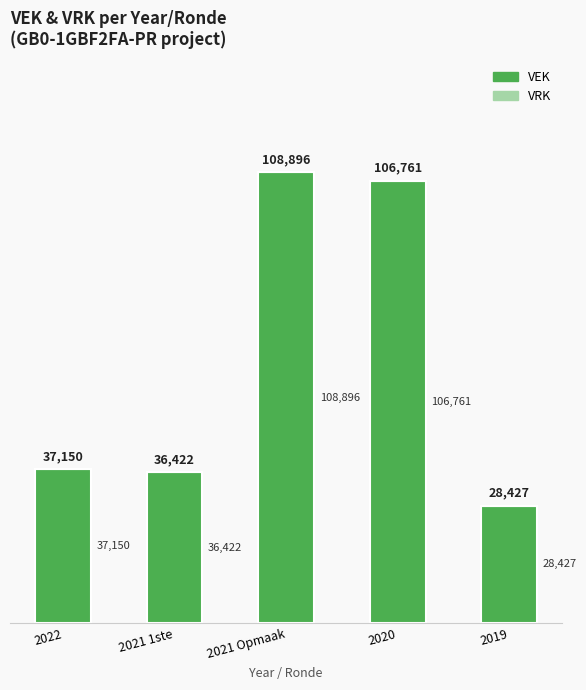

Is it true that the value at 2021 Opmaak is 22975?

False